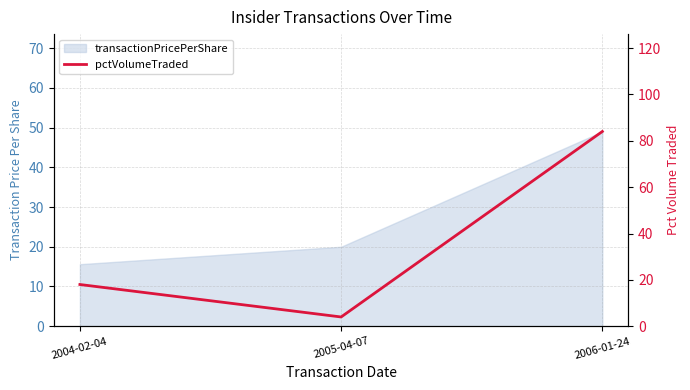

The chart shows a value of 18 at 2004-02-04. True or false?

True